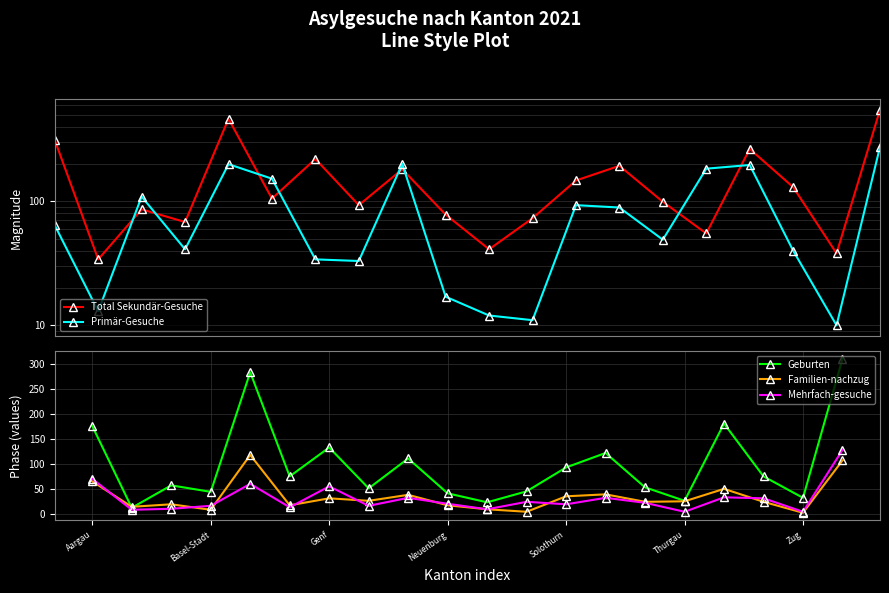

True or false: Geburten has a value of 133 at Genf.

True